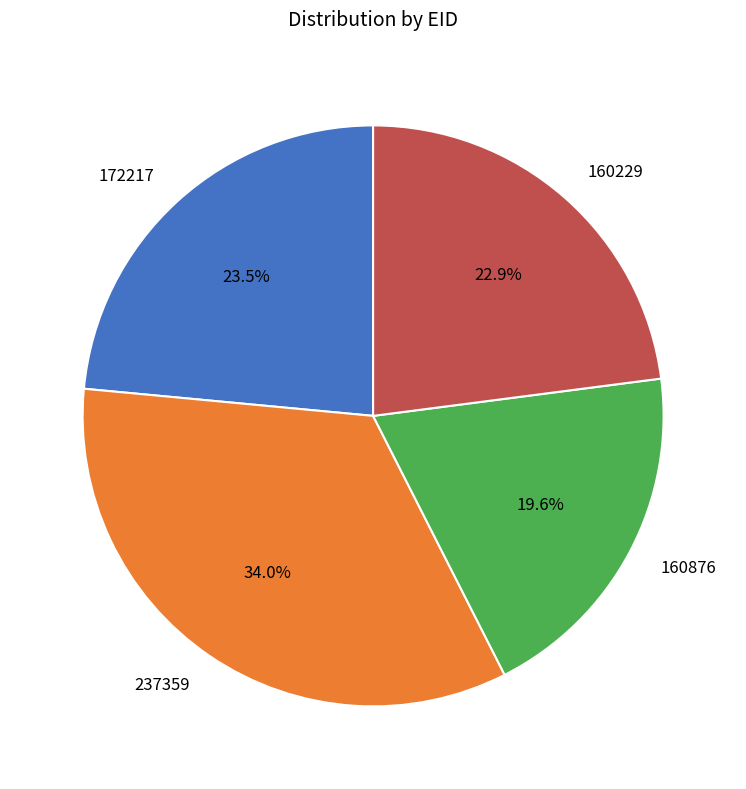

What percentage is the 160229 slice, to the nearest percent?

23%